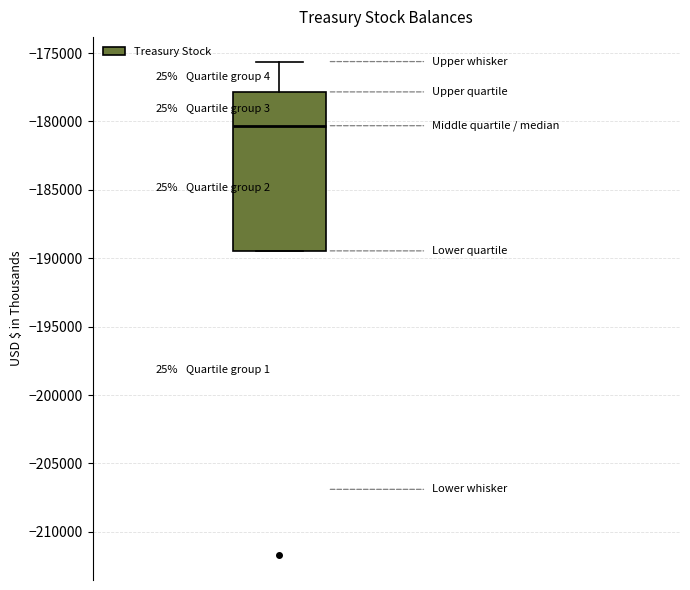

Where is the lower edge of the box on the y-axis? The values are not printed on the chart, so give them approximately, as read against the axis.

-189500